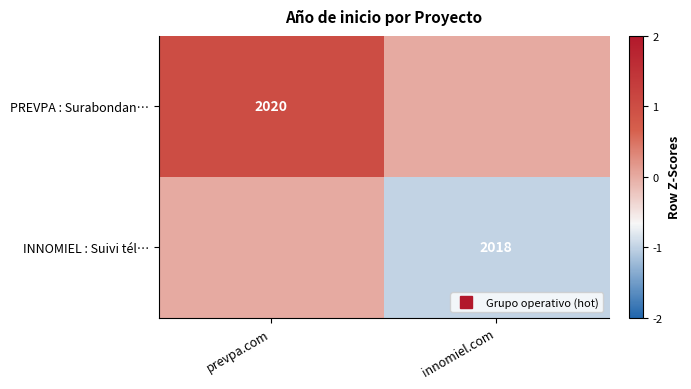

What is the difference between the highest and lowest values at prevpa.com?

1